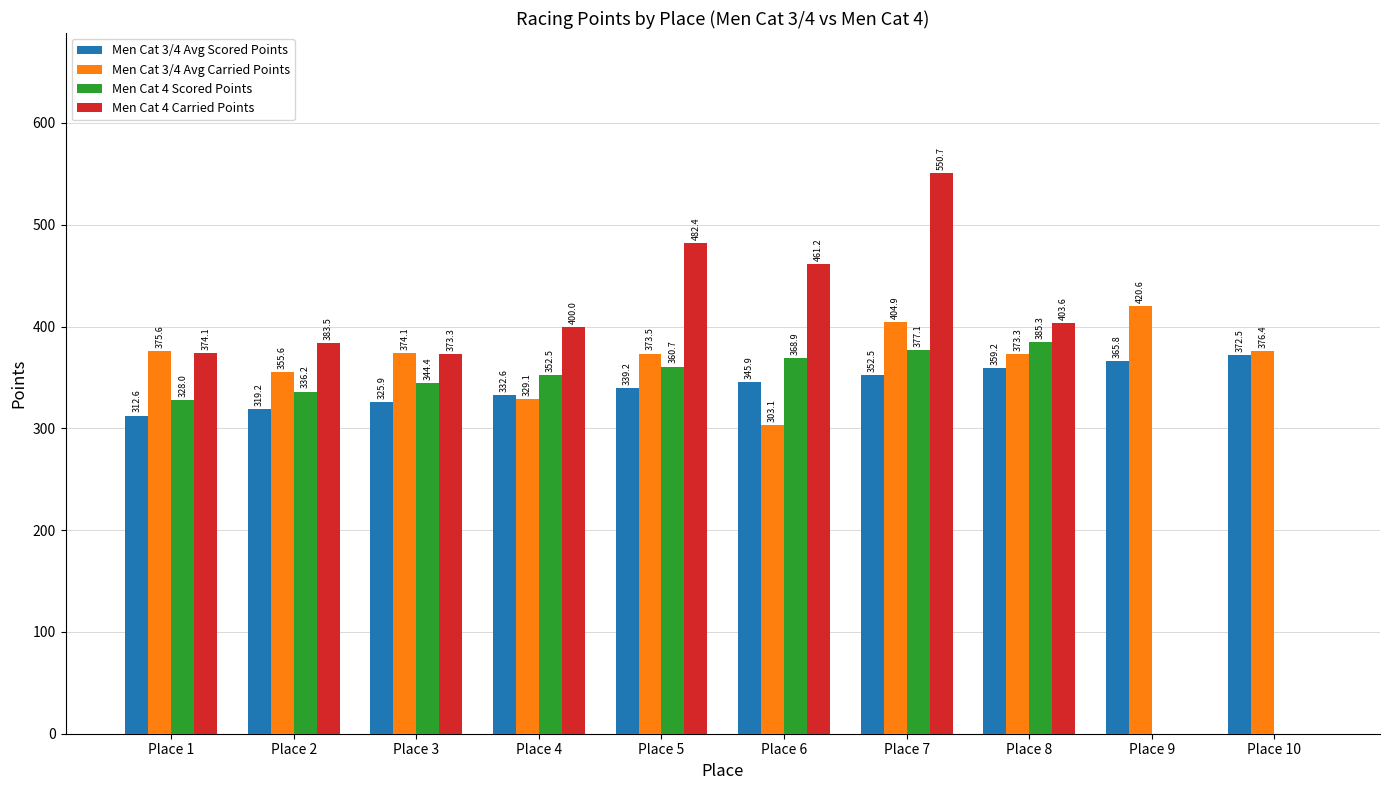

Count the number of data series in this chart.

4